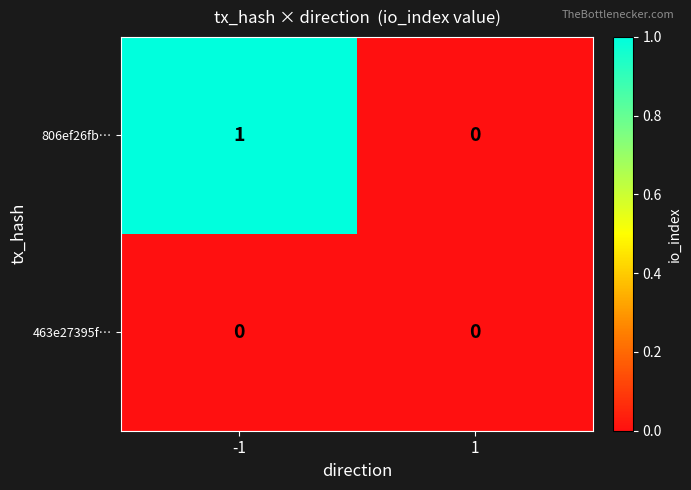

Which series has the largest total across all categories?

806ef26fb…